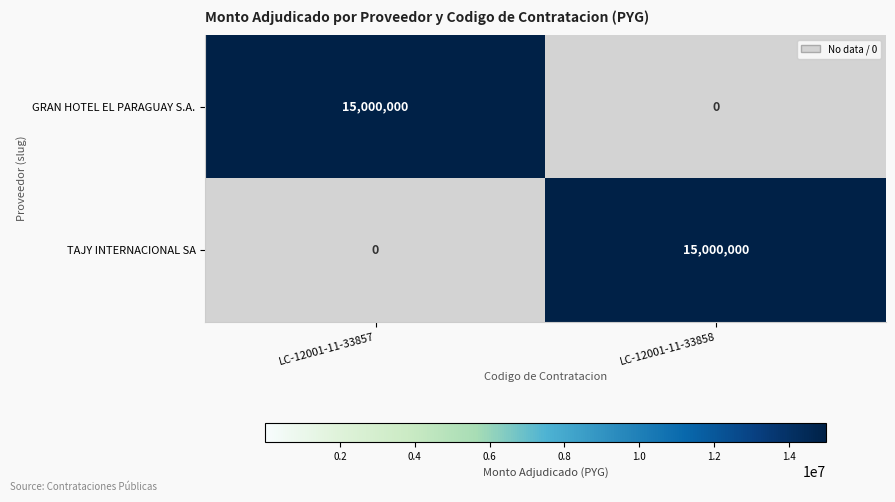

At how many categories does at least one series exceed 12443164?

2